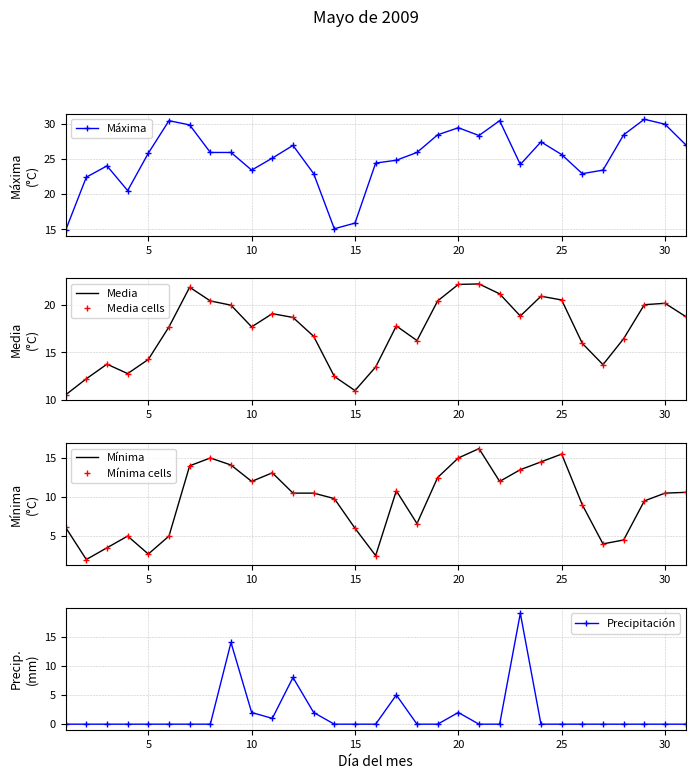

True or false: Mínima and Media cross at least once.

False